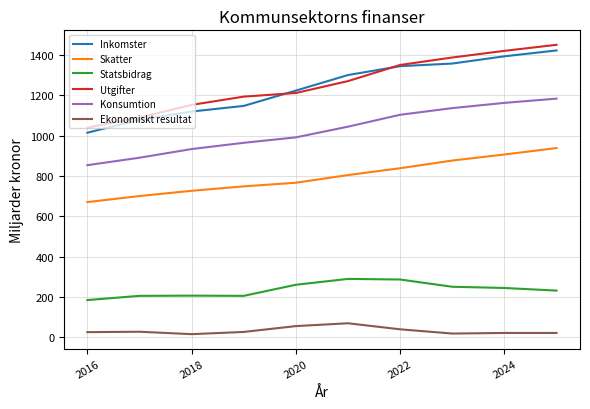

True or false: Statsbidrag and Skatter cross at least once.

False